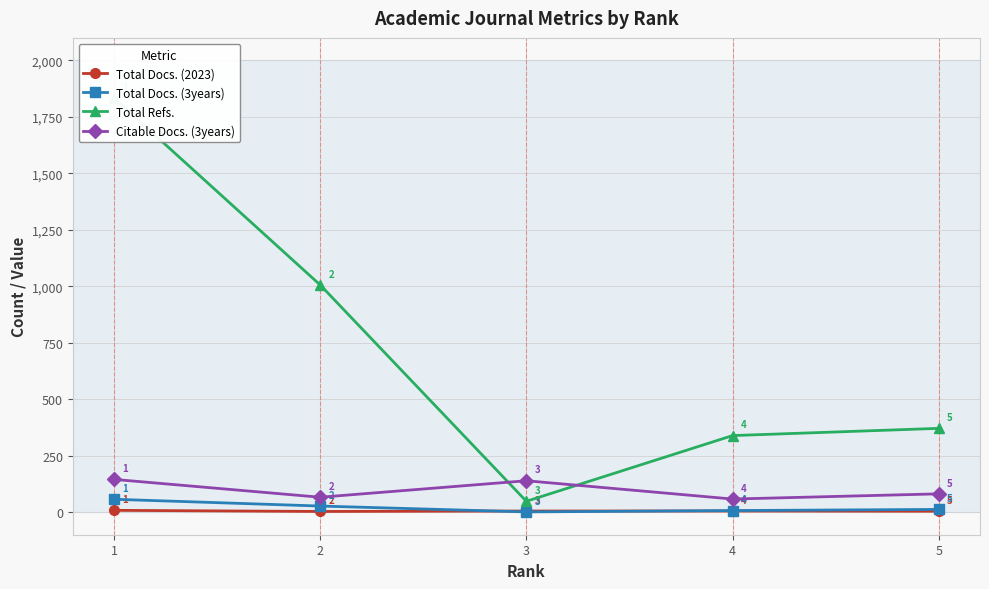

Which series has the largest total across all categories?

Total Refs.